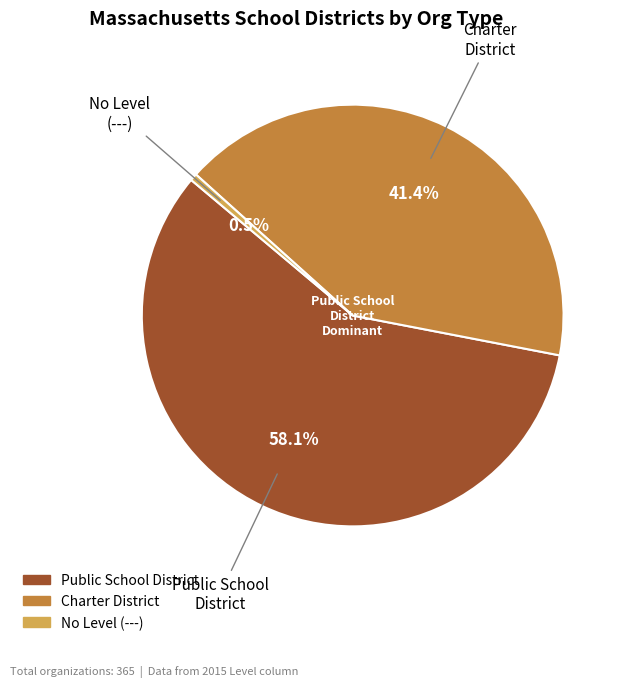

Count the number of slices in the pie.

3